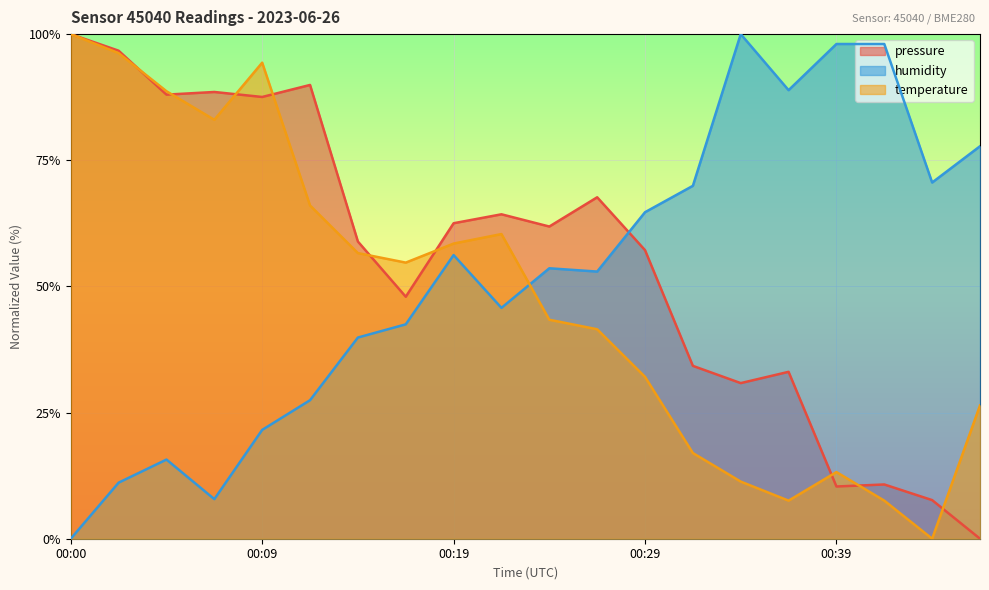

Is the value of temperature at 00:04 greater than the value of humidity at 00:27?

Yes